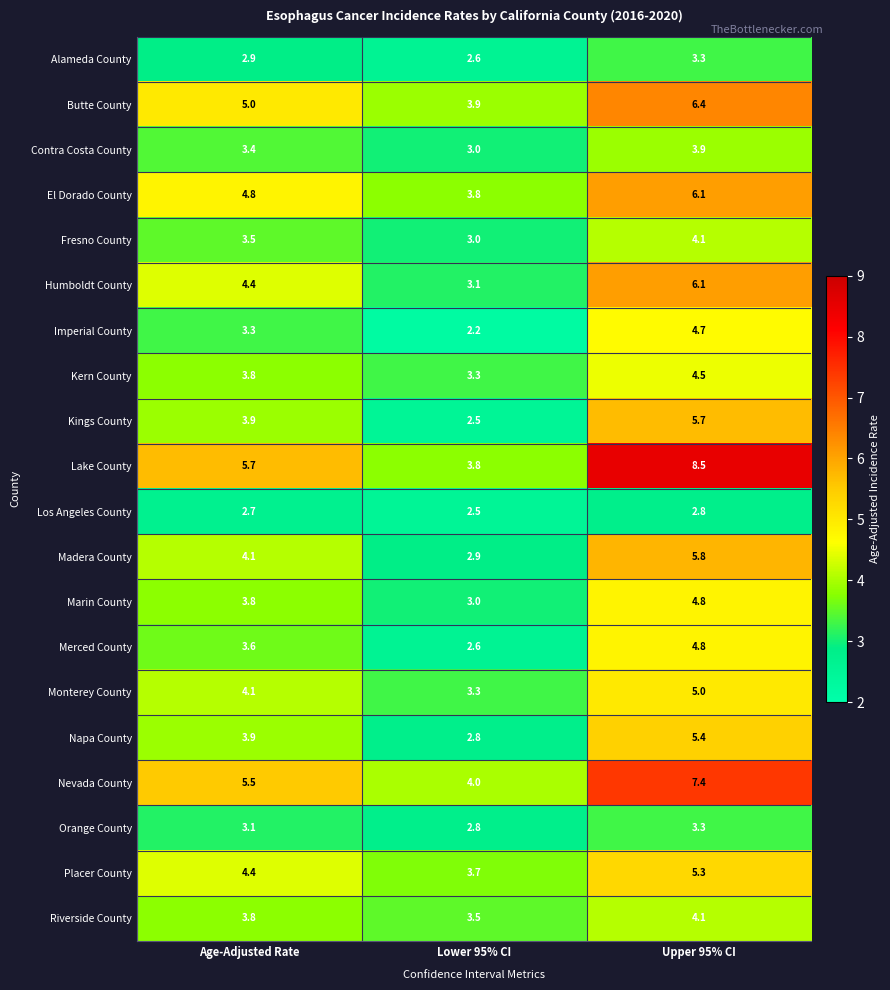

At how many categories does at least one series exceed 6?

1